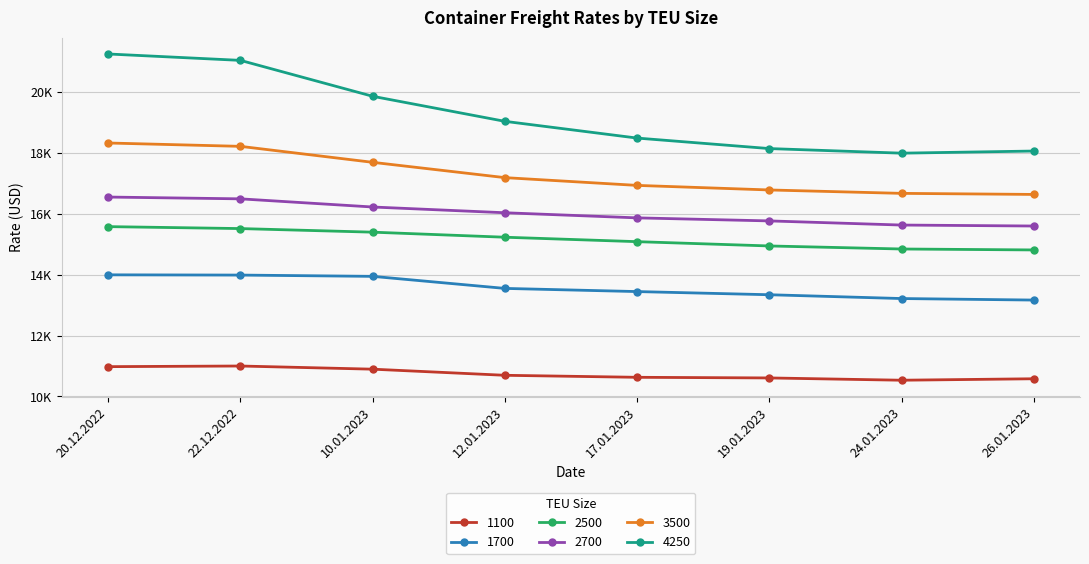

True or false: 2700 has a value of 16225 at 10.01.2023.

True